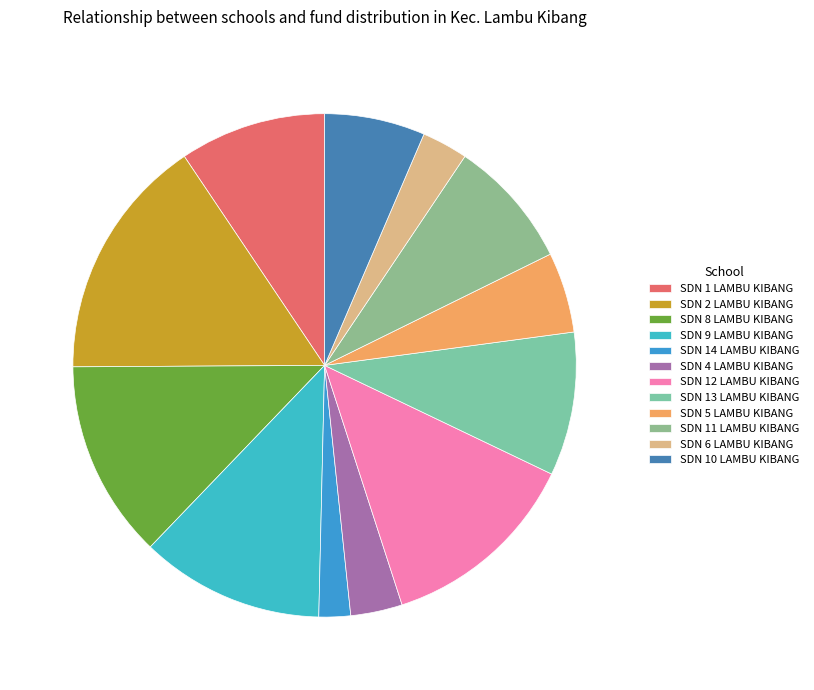

The SDN 10 LAMBU KIBANG slice represents 12% of the pie. True or false?

False